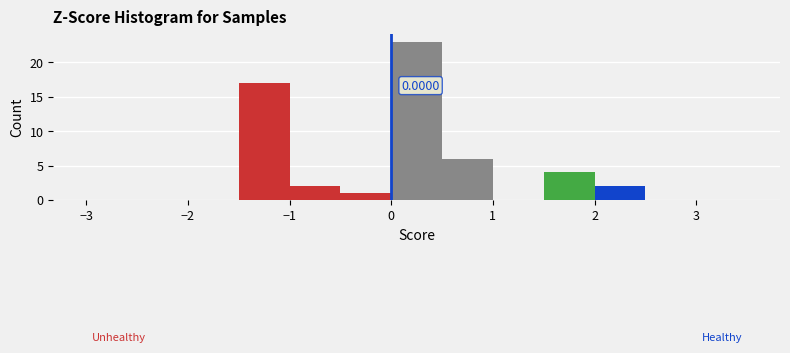

Which range on the x-axis has the tallest bar?

0.0 to 0.5